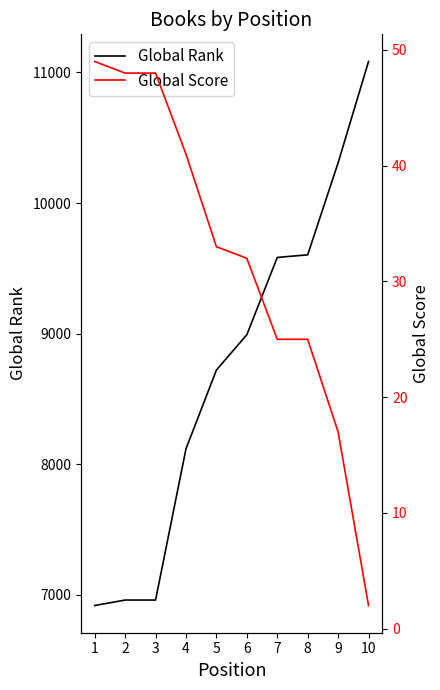

How many values in the Global Score series exceed 33?

4